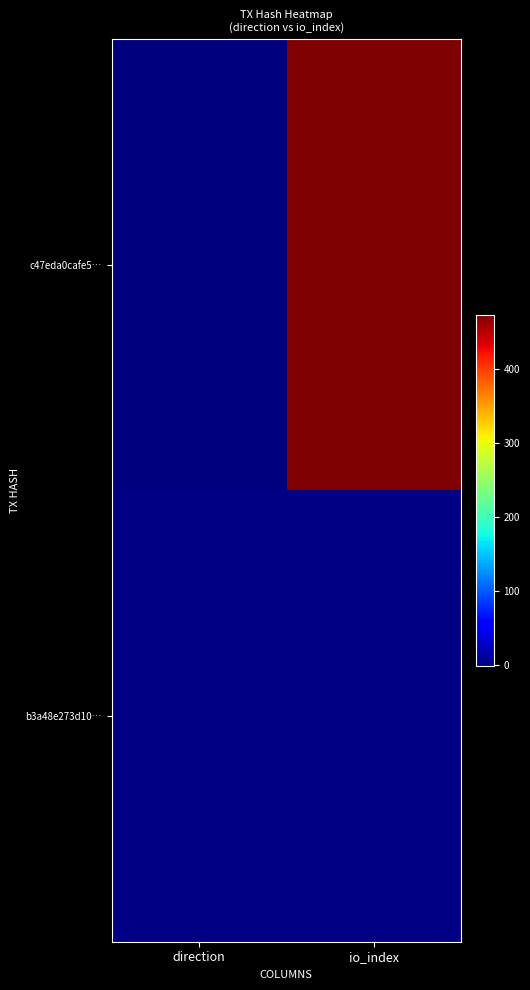

Rank the series at direction from lowest to highest value.

c47eda0cafe5…, b3a48e273d10…